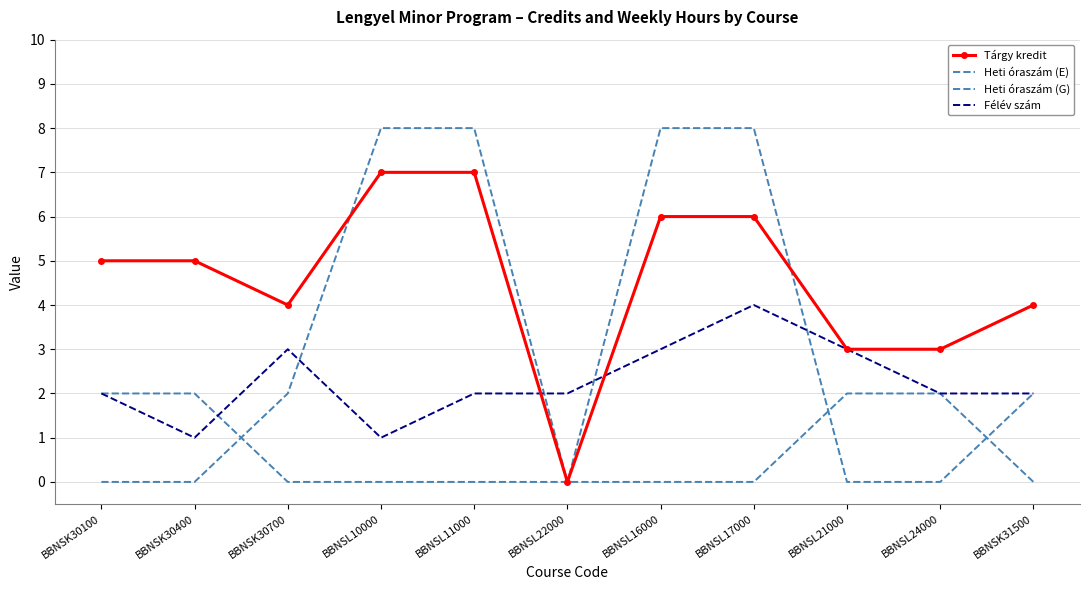

True or false: Félév szám has a value of 3 at BBNSL11000.

False